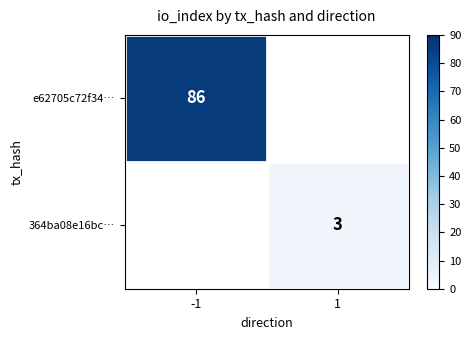

True or false: 364ba08e16bc… has a value of 4 at 1.

False